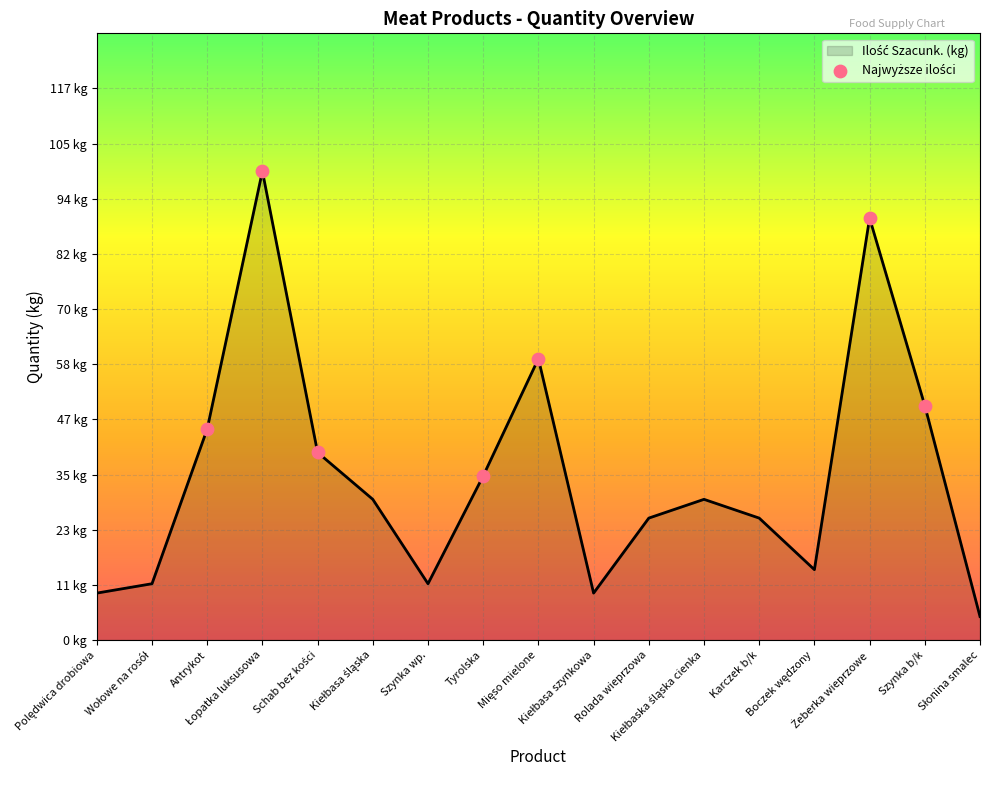

Which has a higher value, Tyrolska or Antrykot?

Antrykot